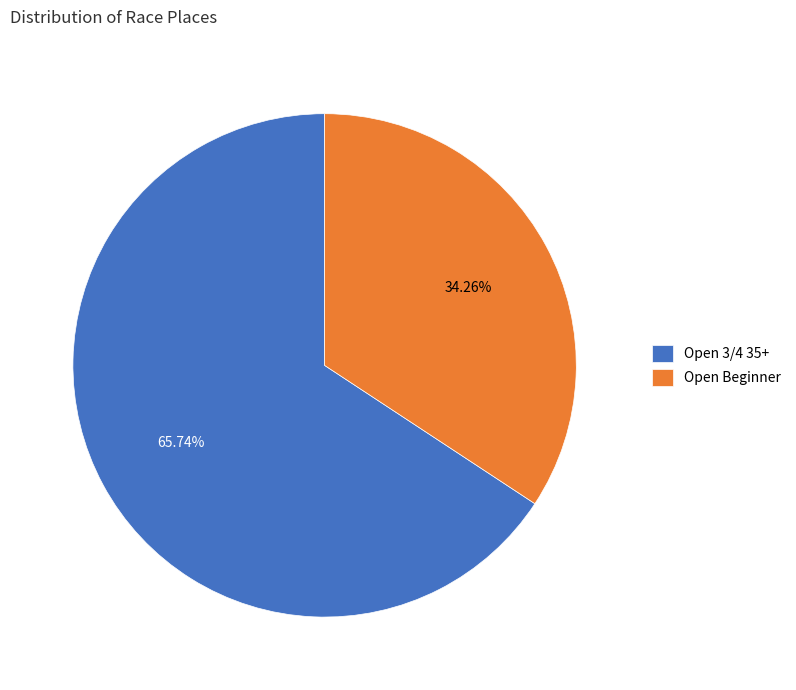

Which category has the smallest portion of the pie?

Open Beginner